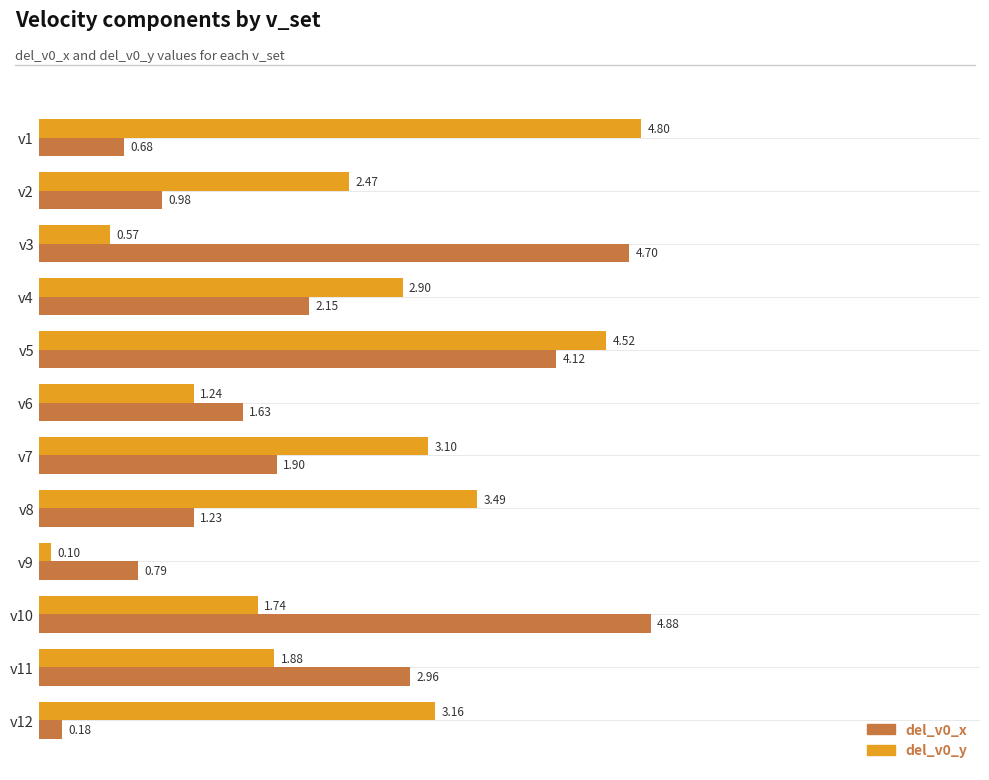

At which label is del_v0_y closest to 2?

v11